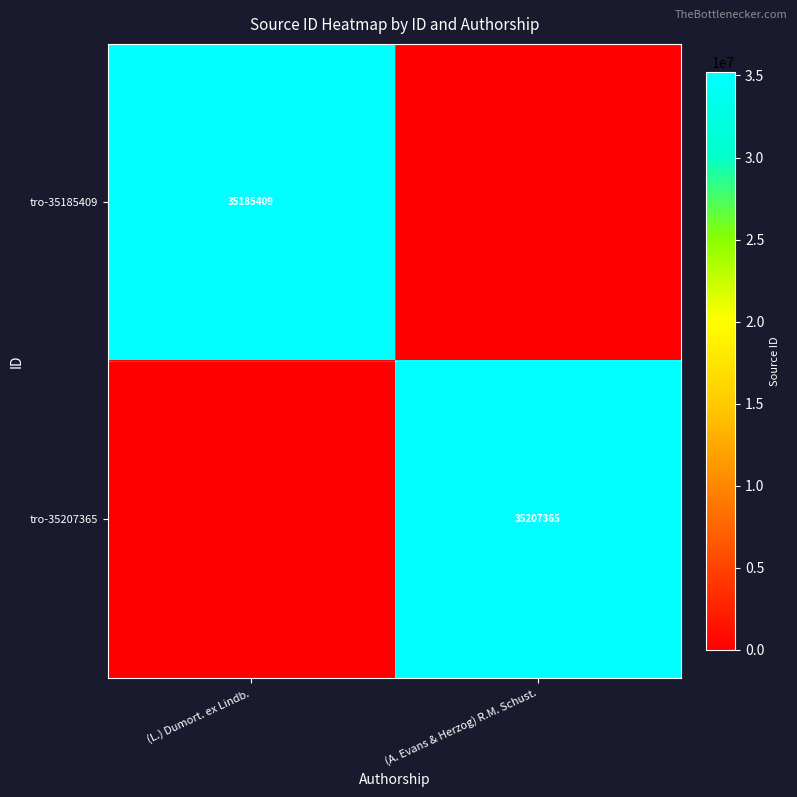

At which category is the sum across all series the highest?

(A. Evans & Herzog) R.M. Schust.